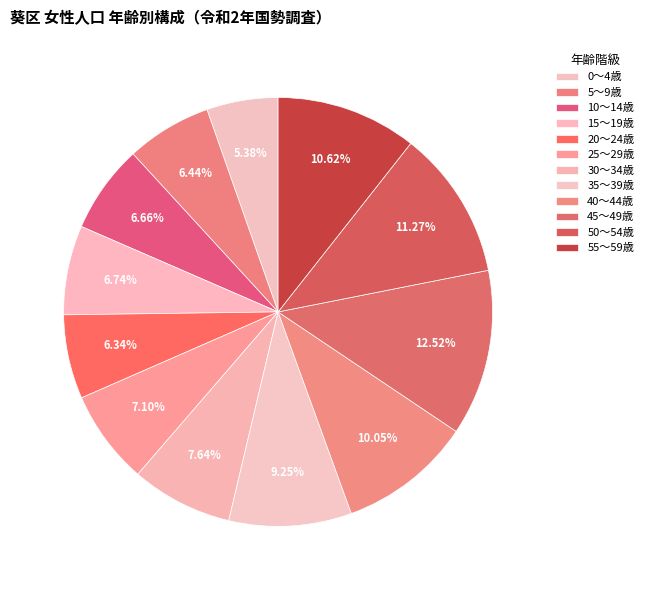

What percentage is the 5～9歳 slice, to the nearest percent?

6%